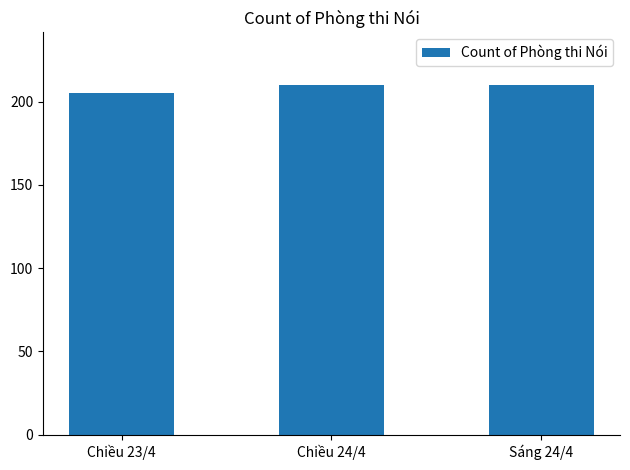

How many values are below 210?

1